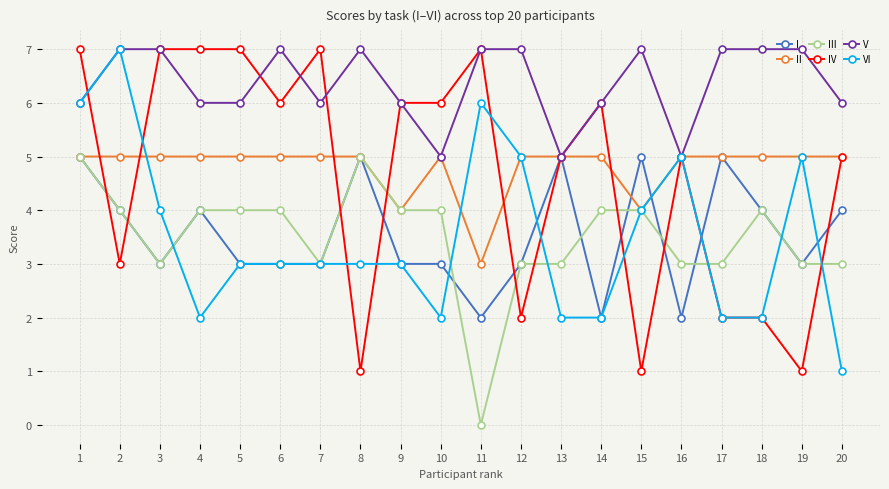

True or false: IV has more than 0 points higher than both neighbors.

True